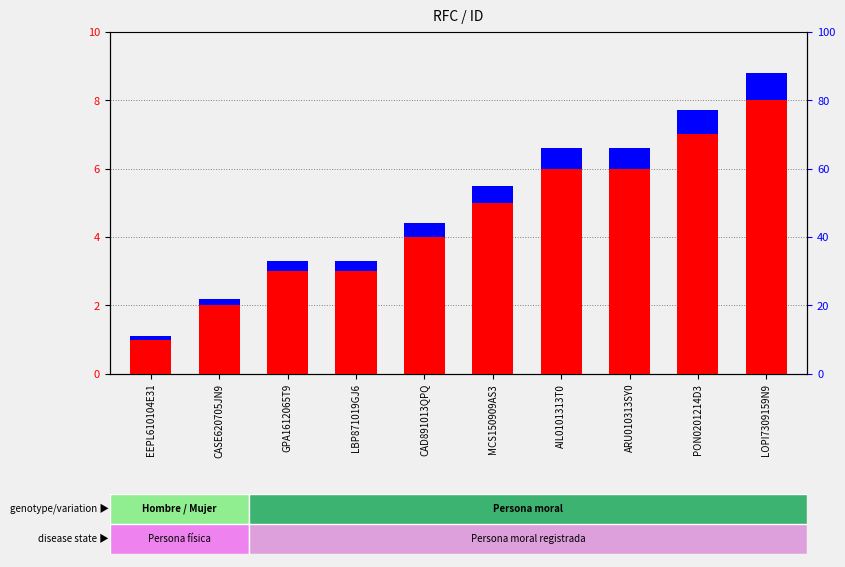

At which category is the sum across all series the highest?

LOPI7309159N9